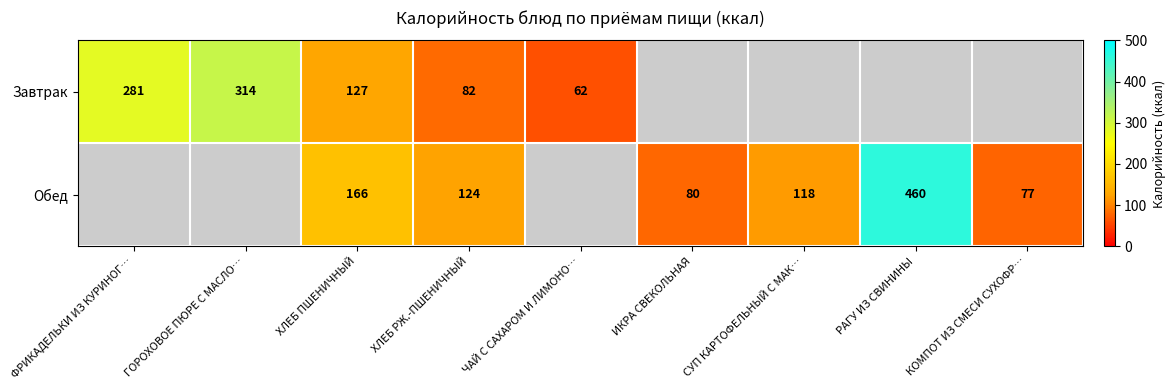

The value of Обед at СУП КАРТОФЕЛЬНЫЙ С МАК… is 118. True or false?

True